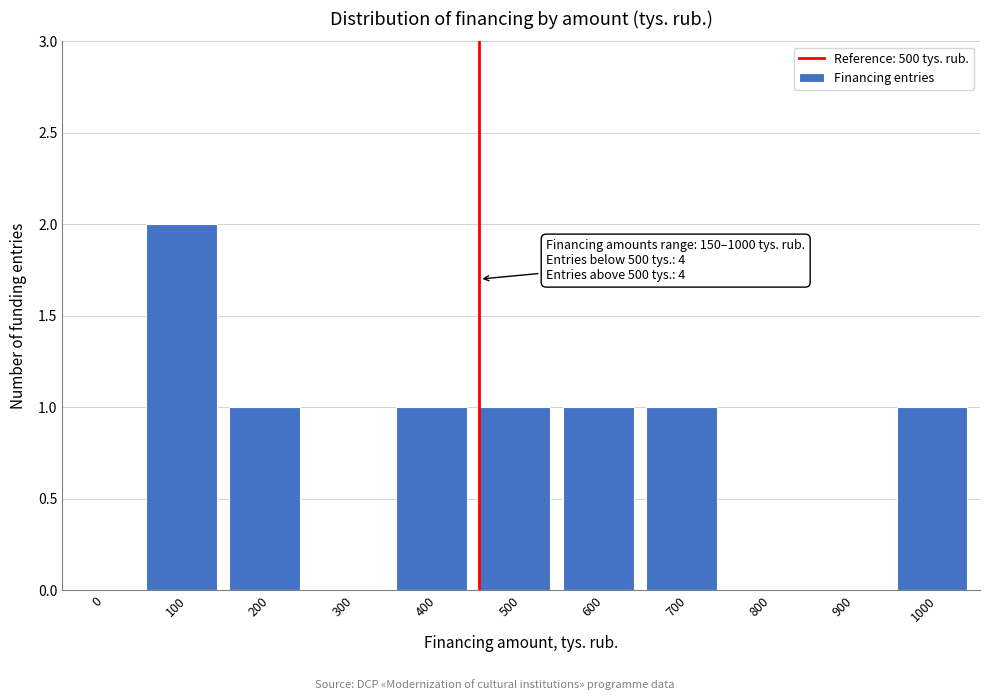

Reading left to right, extract all data points from this chart.

0=0	100=2	200=1	300=0	400=1	500=1	600=1	700=1	800=0	900=0	1000=1